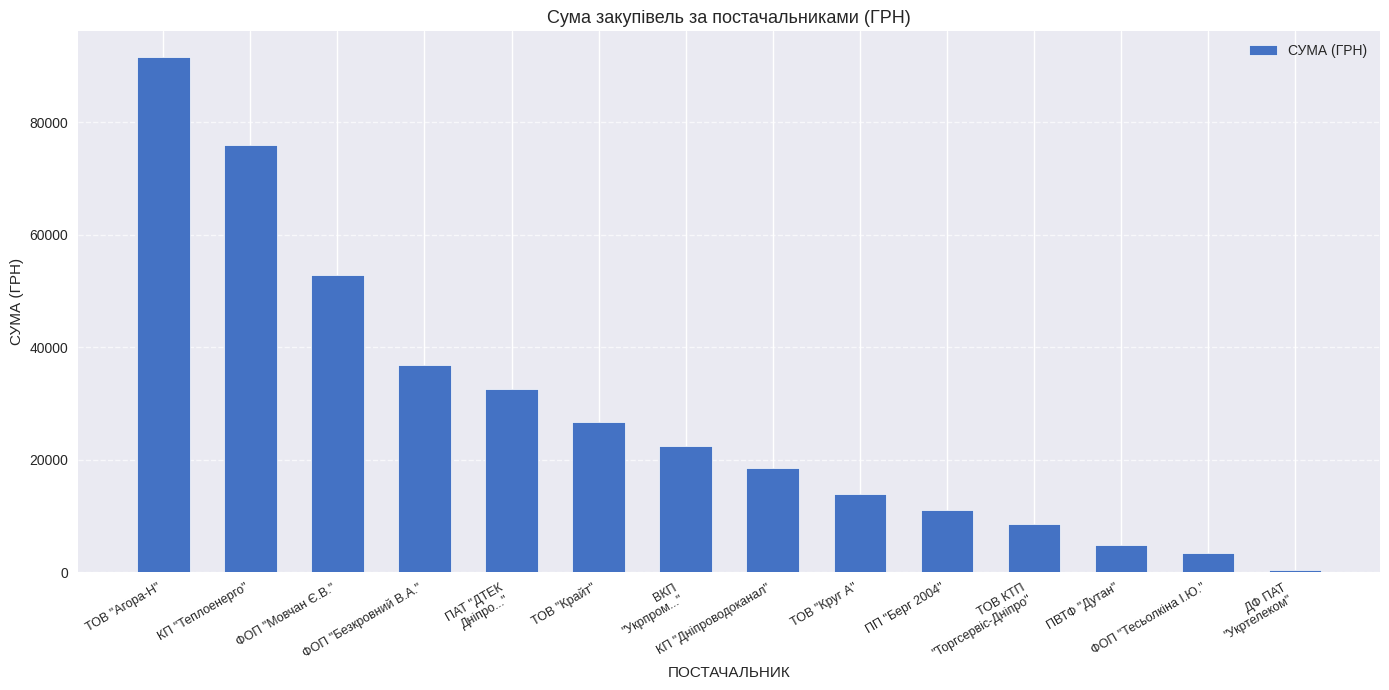

What is the value of the 11th bar from the left?

8517.5